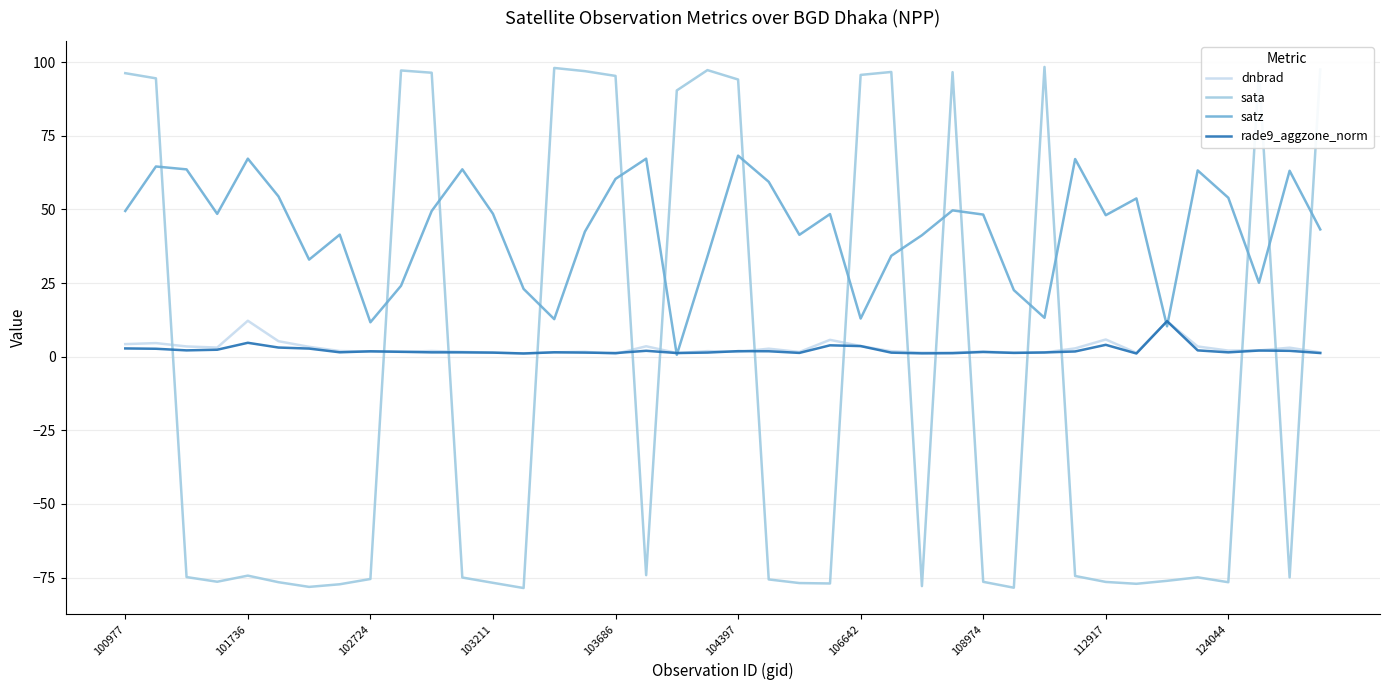

Which series has the largest range (max minus min)?

sata